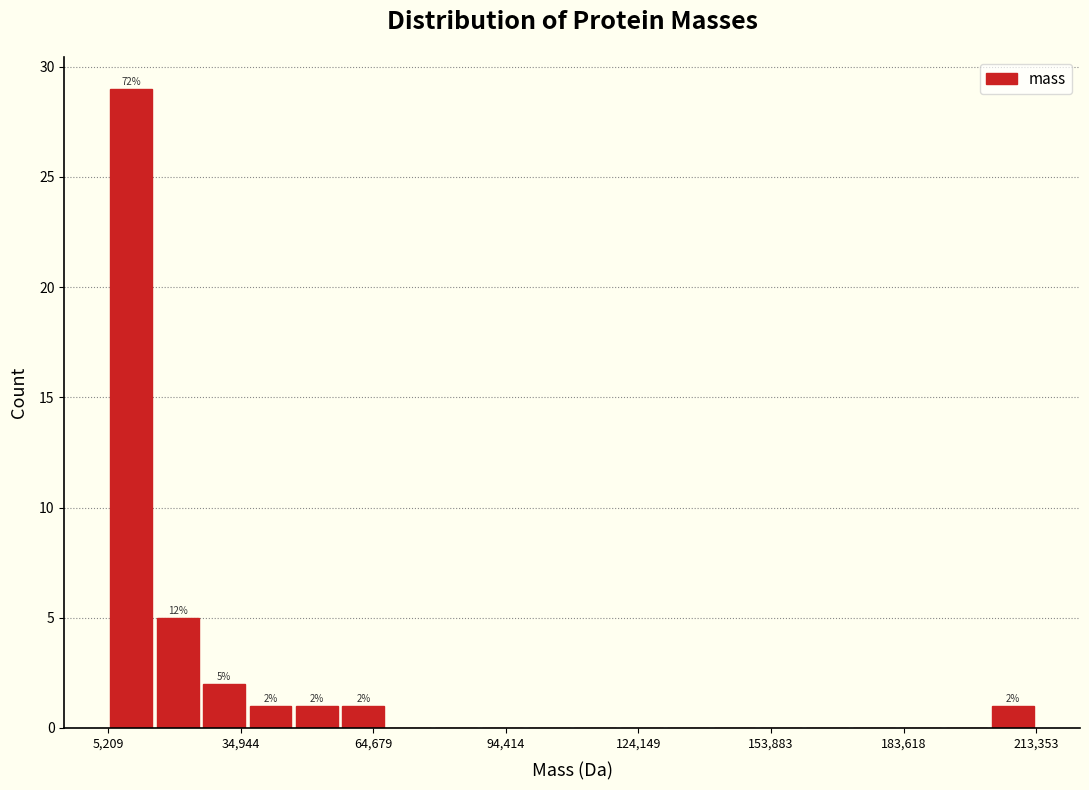

Around what value on the x-axis is the tallest bar? Give the approximate position of its centre, as read against the axis.

10000